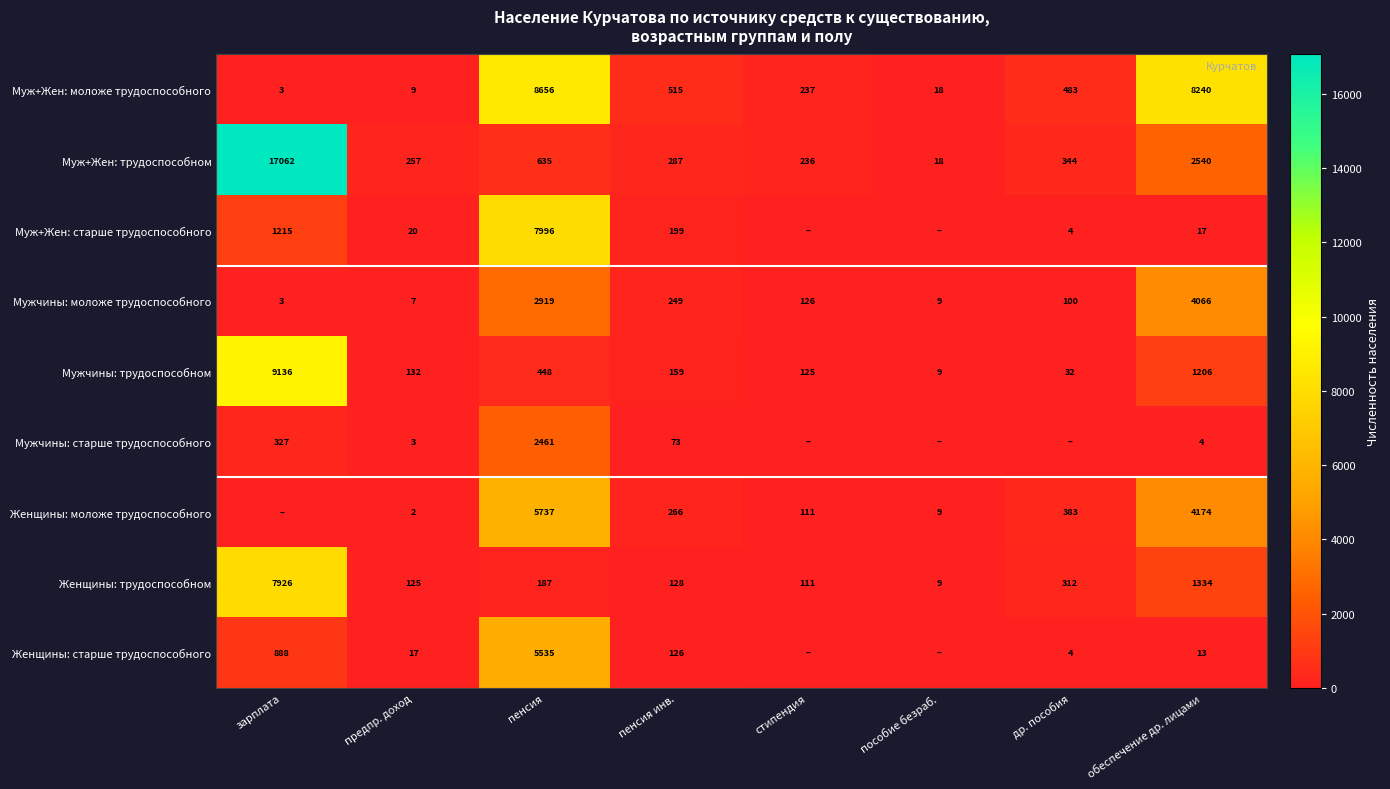

What is the difference between the maximum and second lowest values in the Мужчины: трудоспособном series?

9104